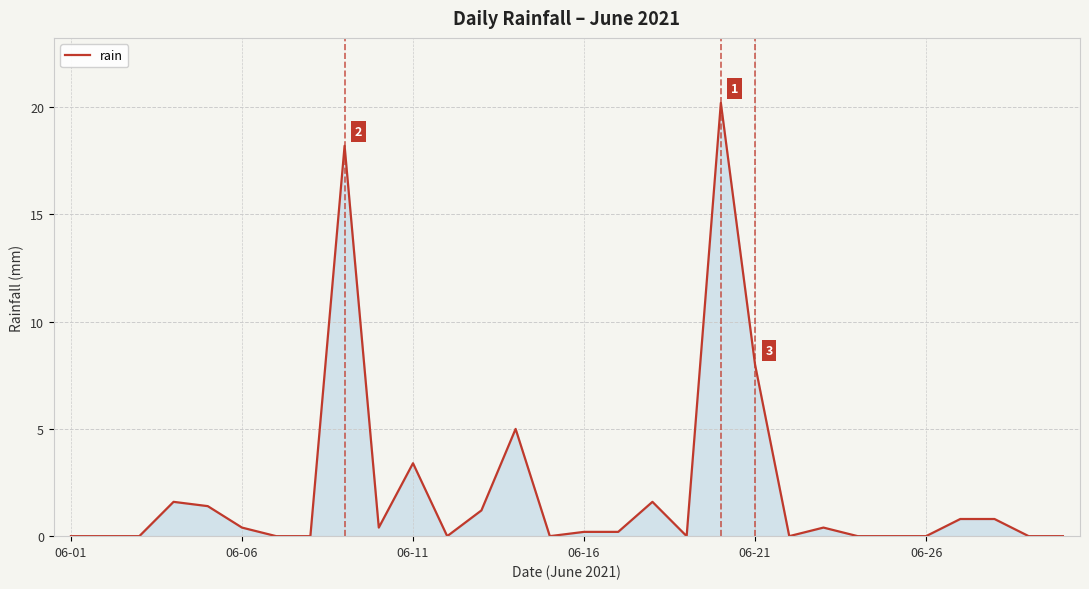

What is the difference between the maximum and minimum values?

20.2